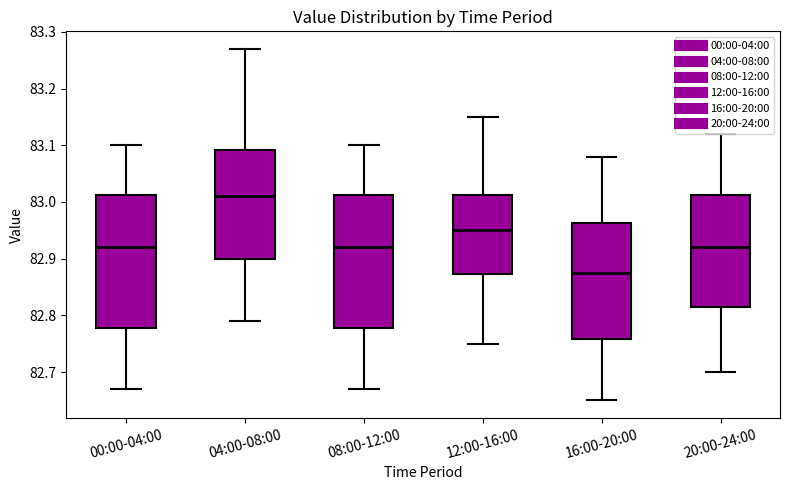

Which box's median line is the lowest?

16:00-20:00